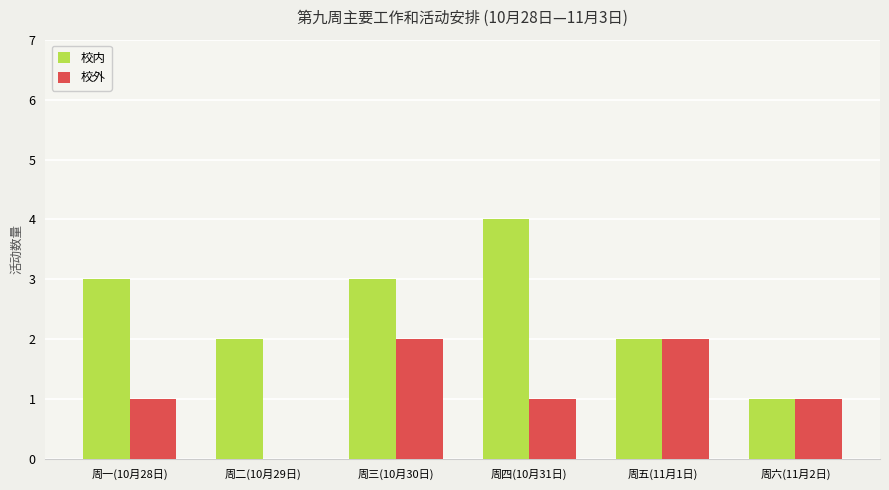

What is the sum of the 校内 values at 周一(10月28日) and 周三(10月30日)?

6